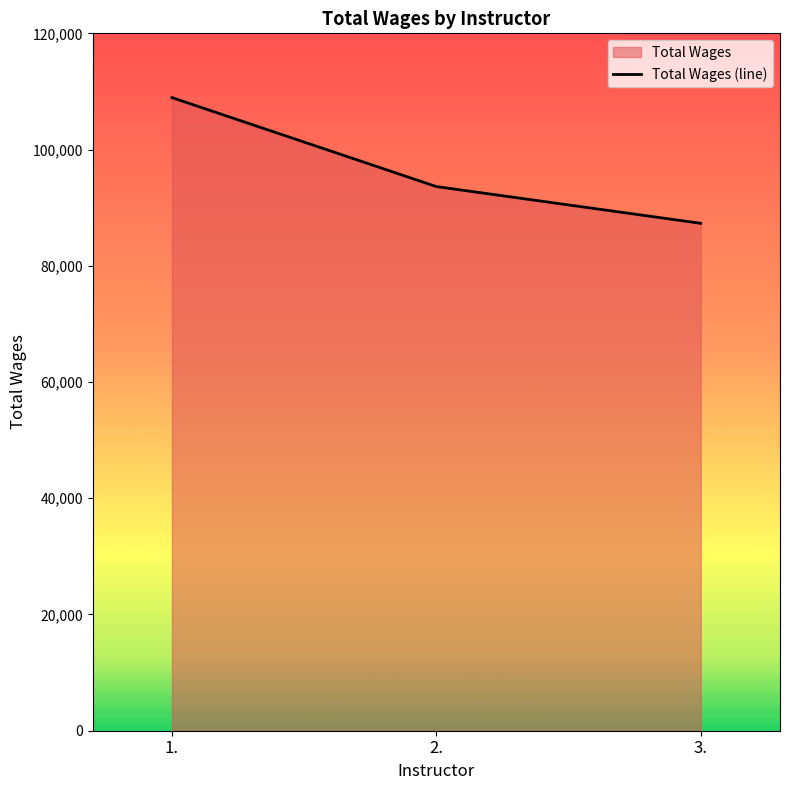

How many data points are above 93634?

1